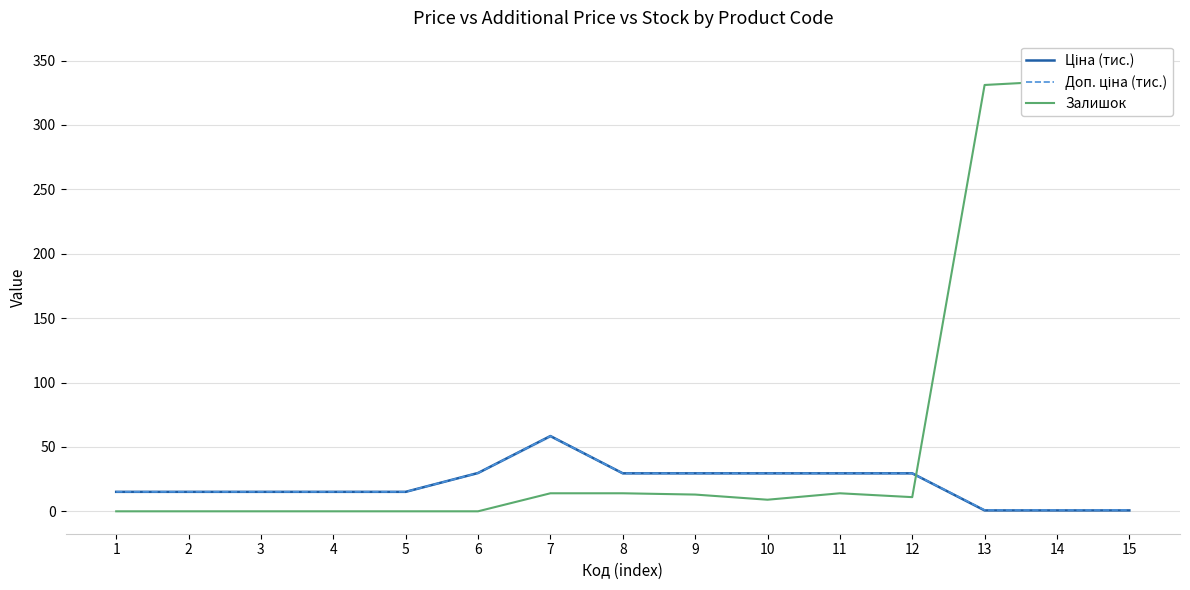

How many lines are shown in the chart?

3